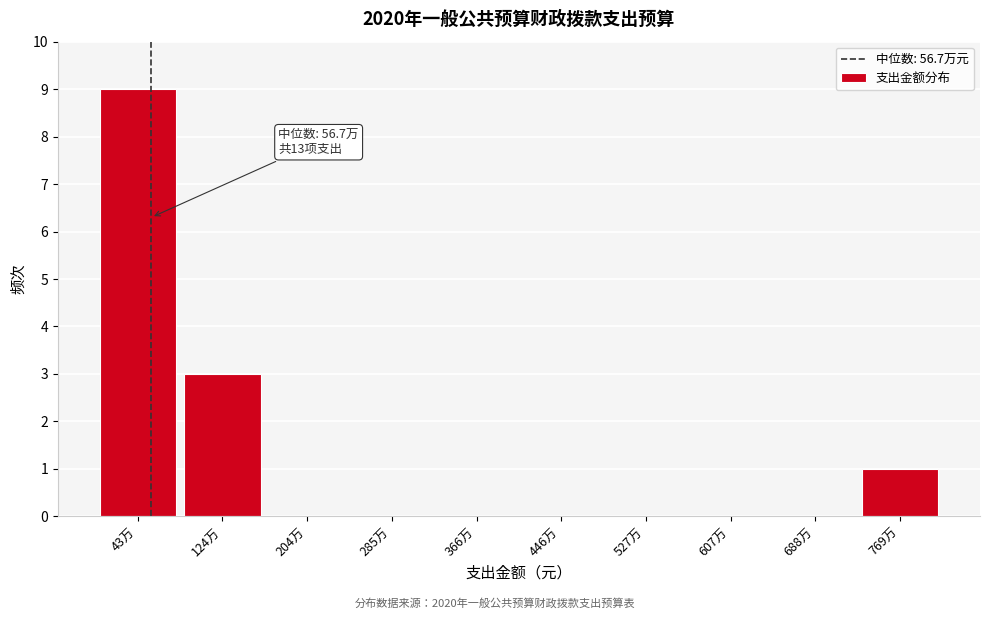

Reading left to right, transcribe all the data shown in this chart.

43万=9	124万=3	204万=0	285万=0	366万=0	446万=0	527万=0	607万=0	688万=0	769万=1